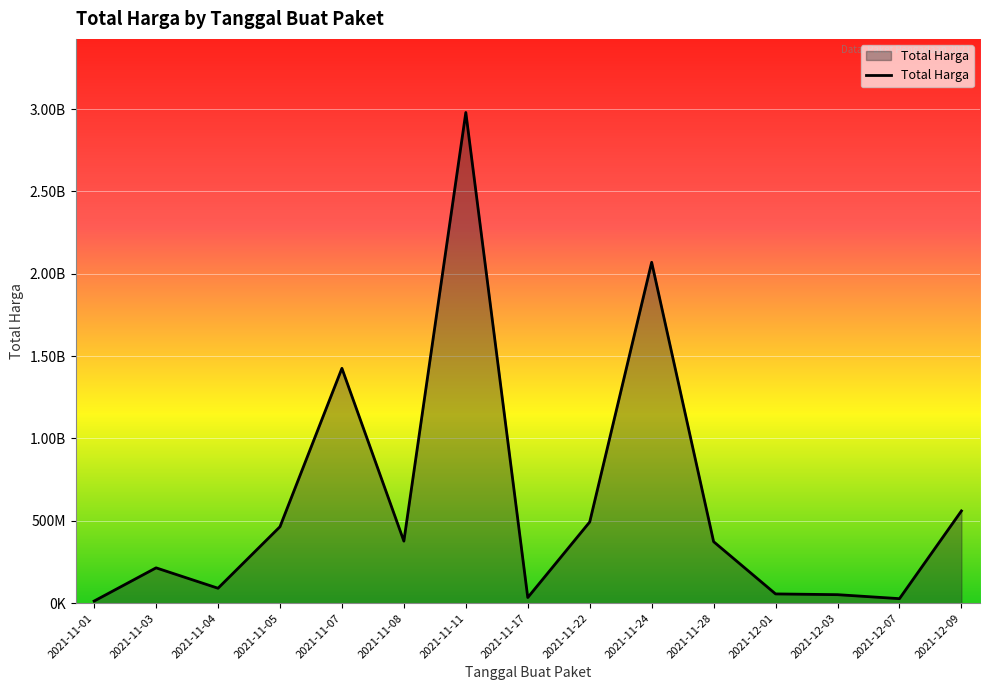

Is this an area chart (filled region under the line)?

Yes